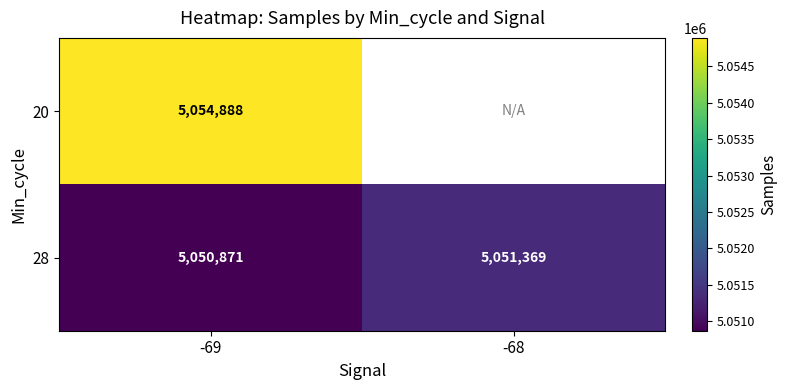

Is the value of 20 at -69 greater than the value of 28 at -69?

Yes